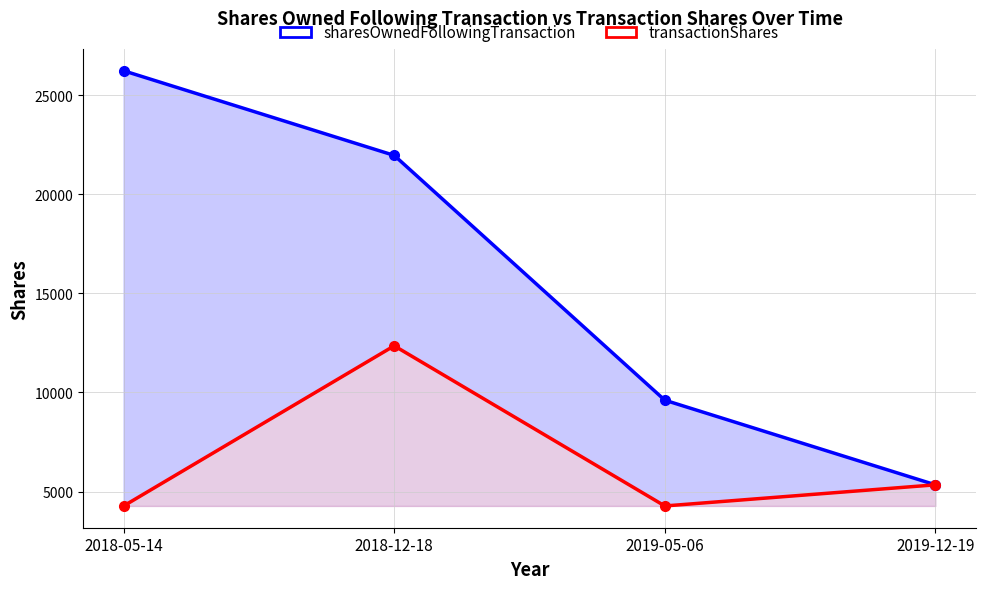

How many transactionShares values are between 4271 and 12353?

4